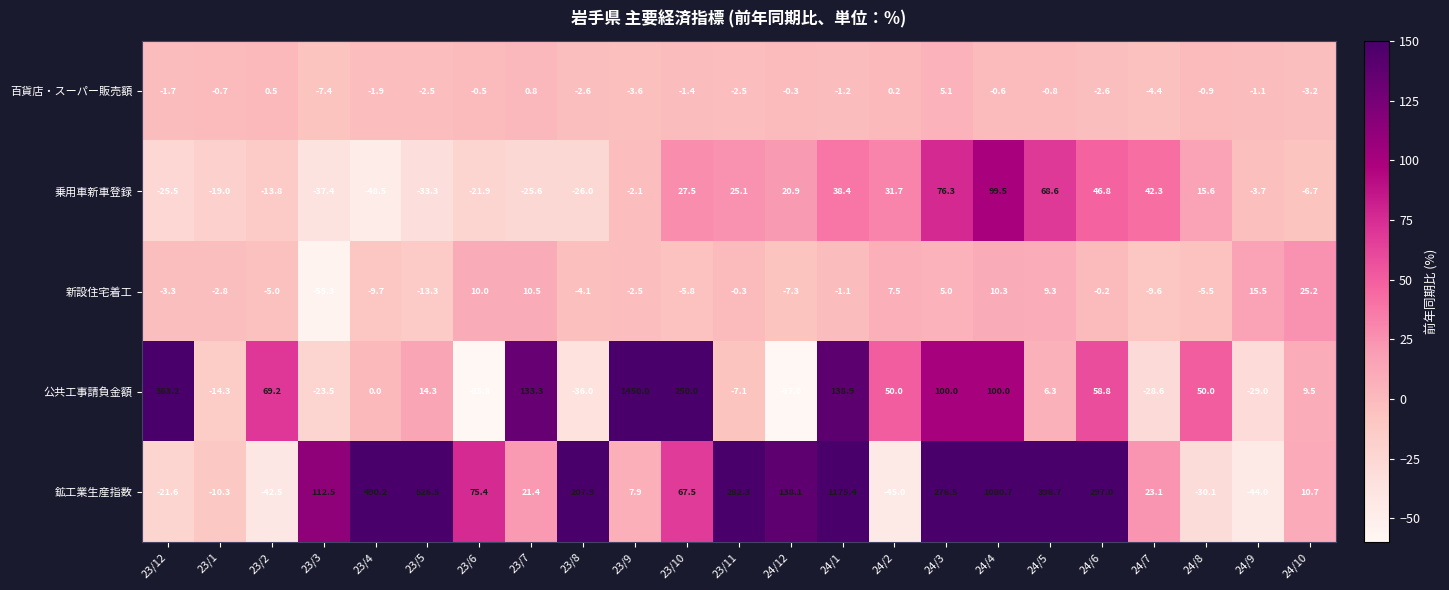

Which series has the widest spread of values?

公共工事請負金額